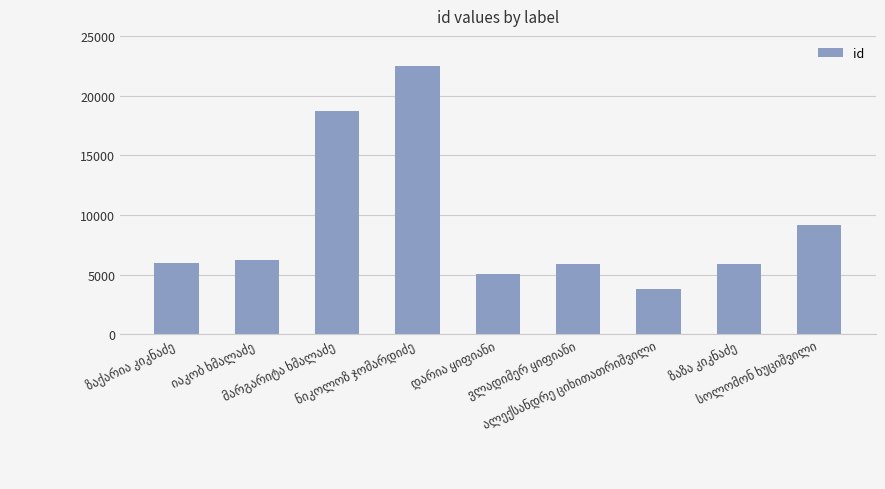

What is the value of the 6th bar from the left?

5892